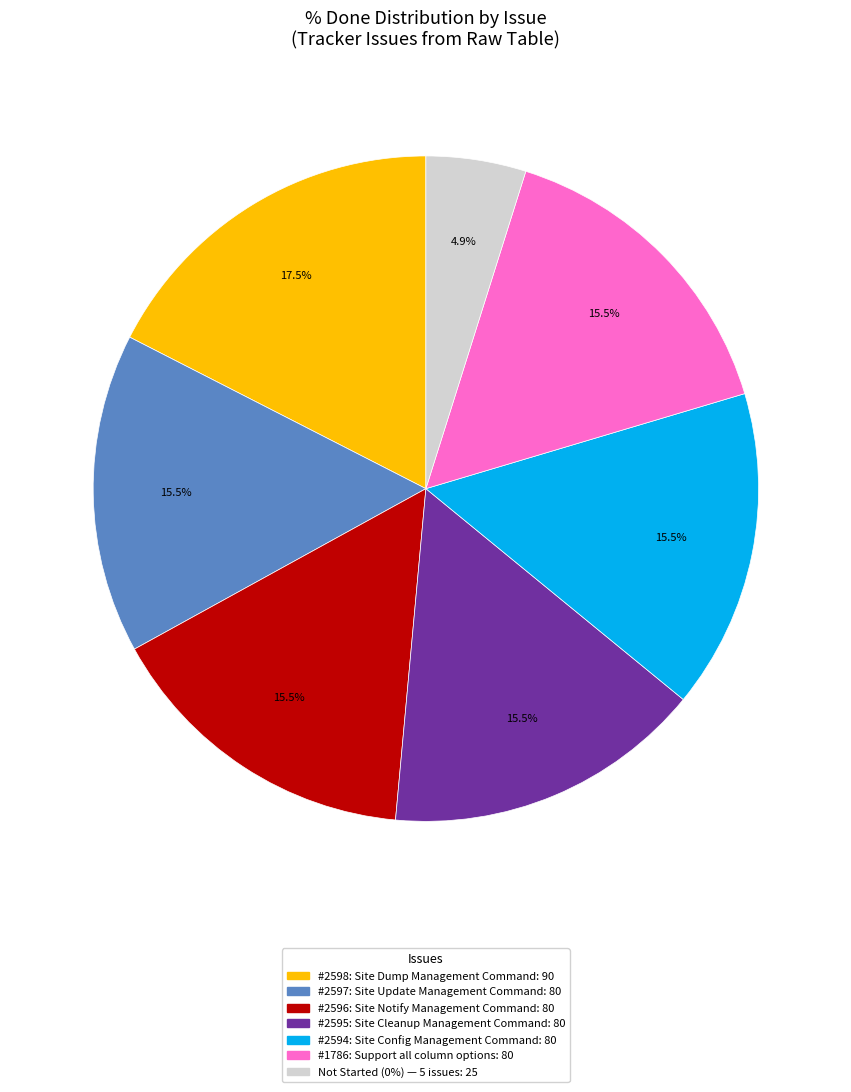

Does any single category account for the majority?

No